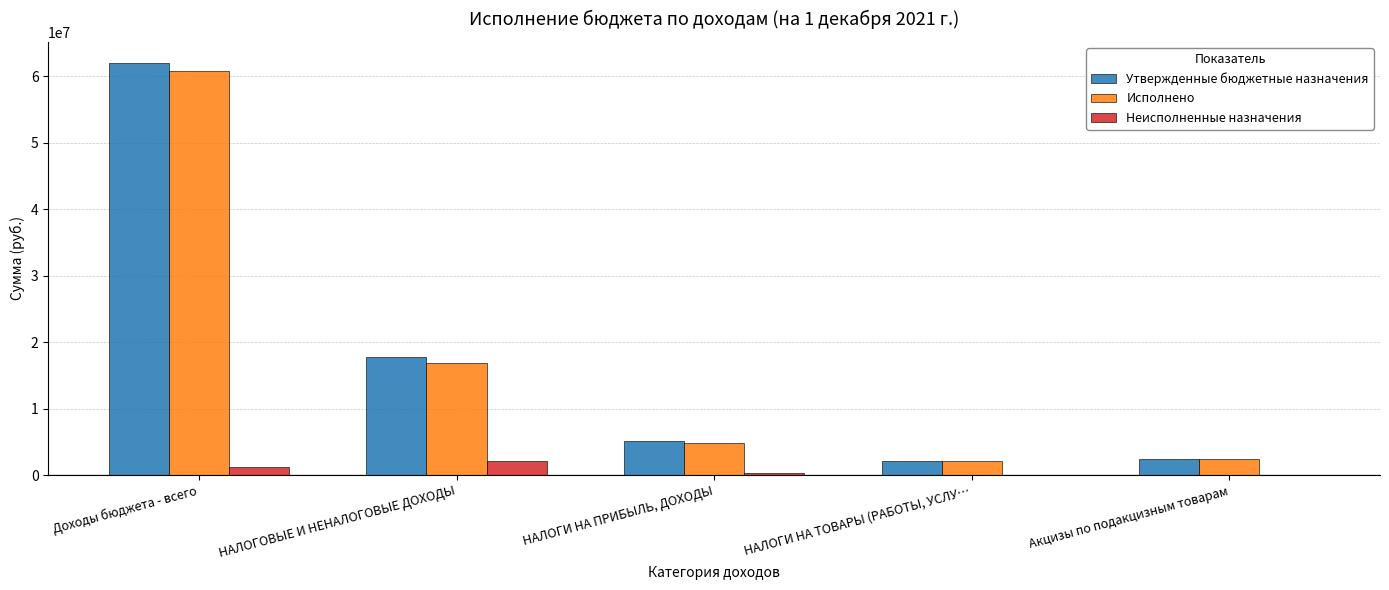

Which series has the widest spread of values?

Утвержденные бюджетные назначения